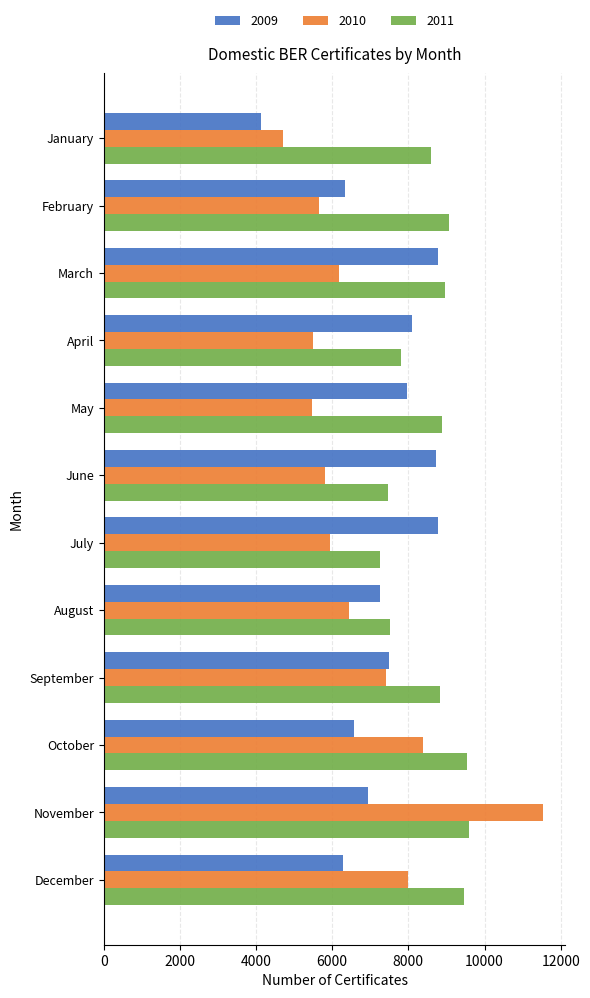

What is the spread (max minus min) of values at June?

2930